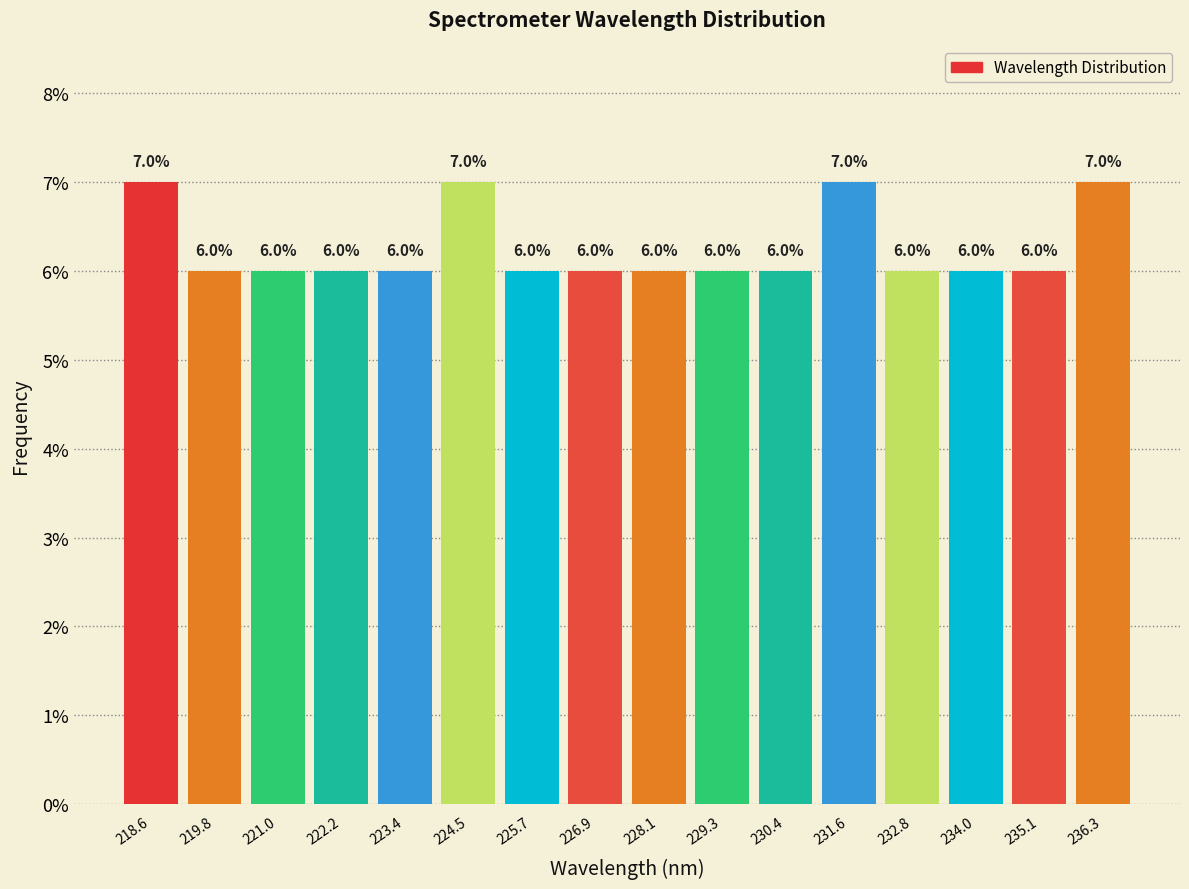

What is the height of the bar covering 225.2 to 226.4 on the x-axis? The bar edges are not printed on the chart, so give them approximately, as read against the axis.

6.0